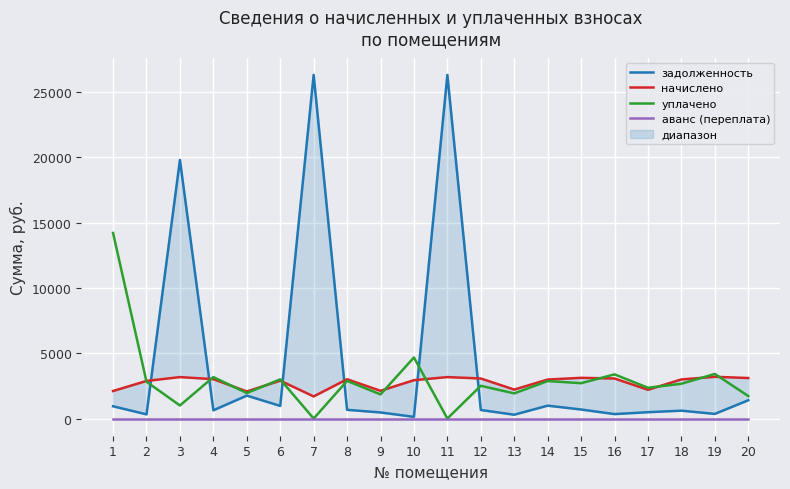

Where is уплачено nearest to the value 7105?

10